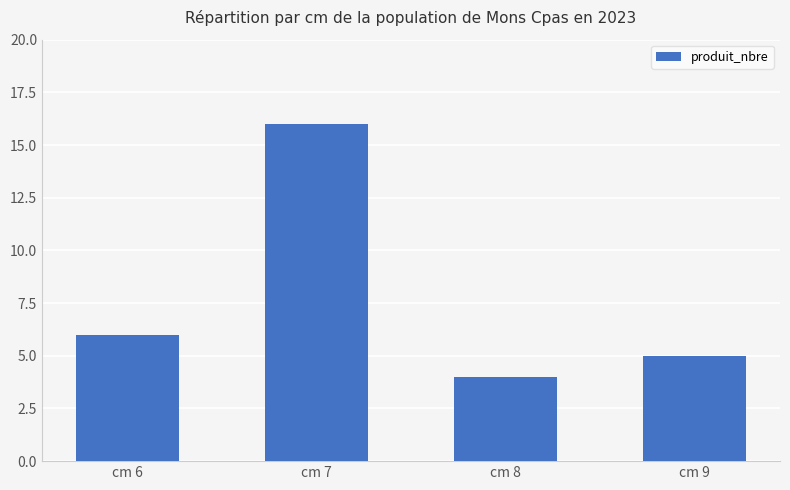

What is the sum of the values at cm 7 and cm 6?

22